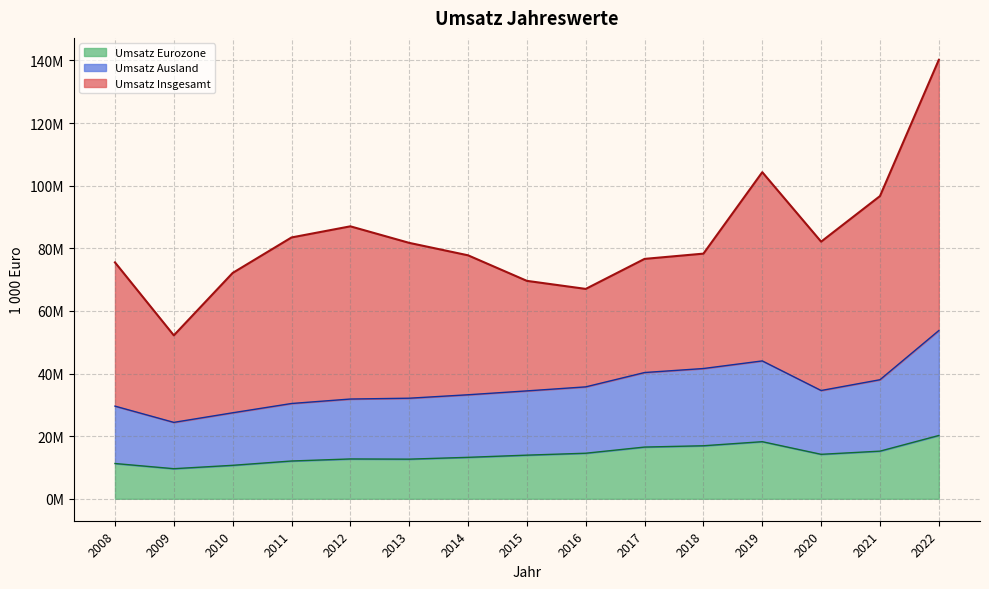

What is the difference between the Umsatz Insgesamt values at 2017 and 2014?

1141895.1